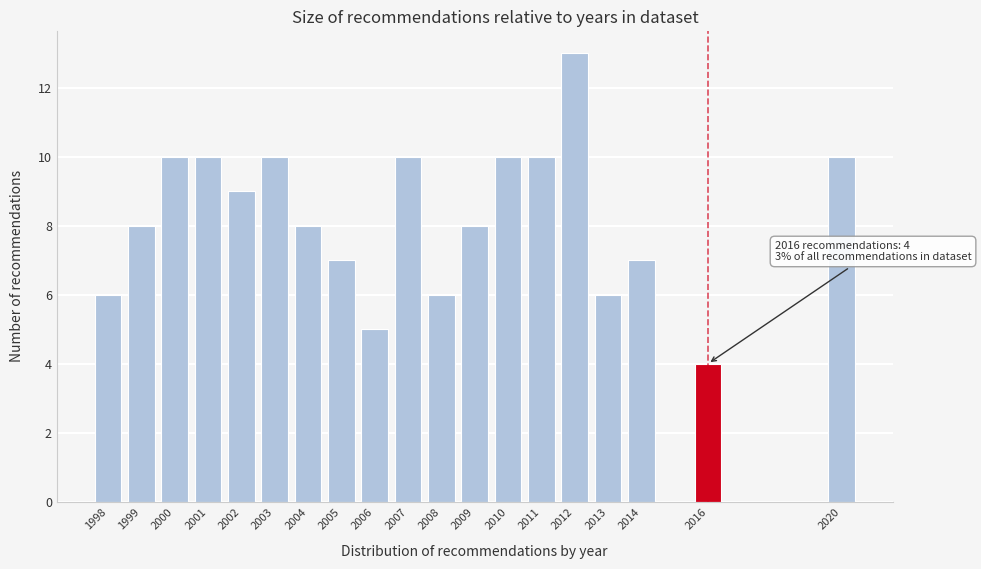

Reading left to right, what are all the values shown in this chart?

1998=6	1999=8	2000=10	2001=10	2002=9	2003=10	2004=8	2005=7	2006=5	2007=10	2008=6	2009=8	2010=10	2011=10	2012=13	2013=6	2014=7	2016=4	2020=10